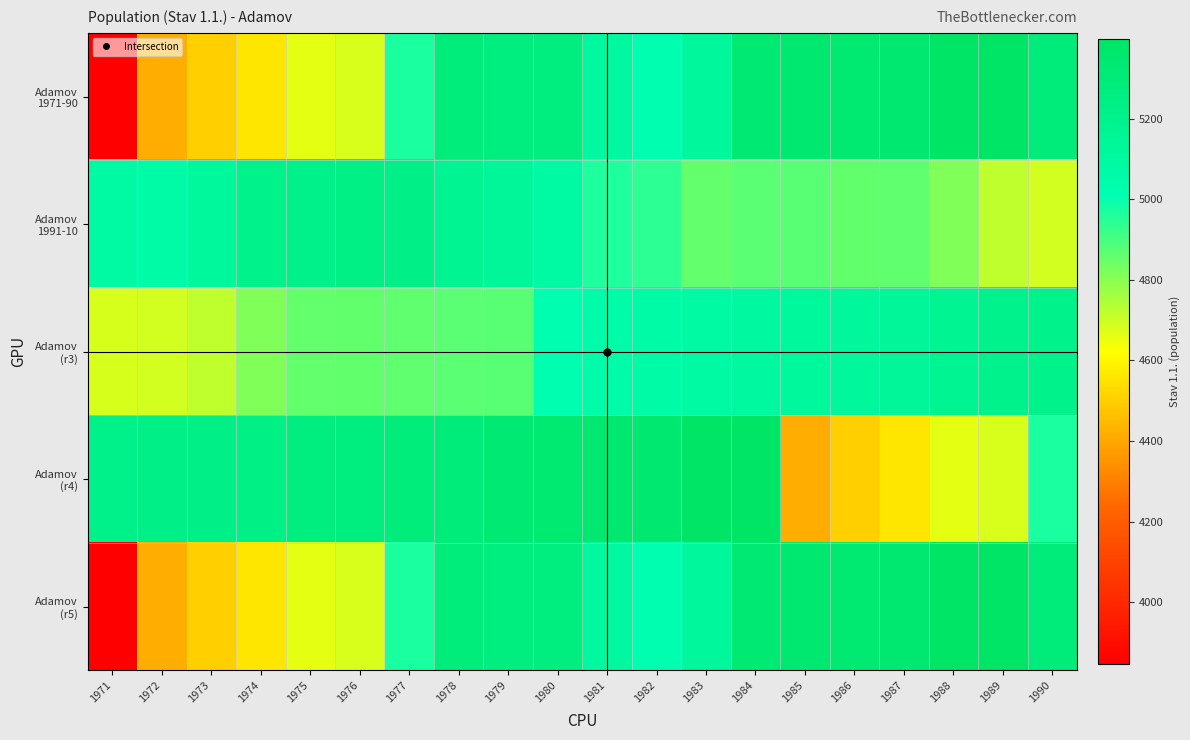

Which series has the largest total across all categories?

Adamov (r4)